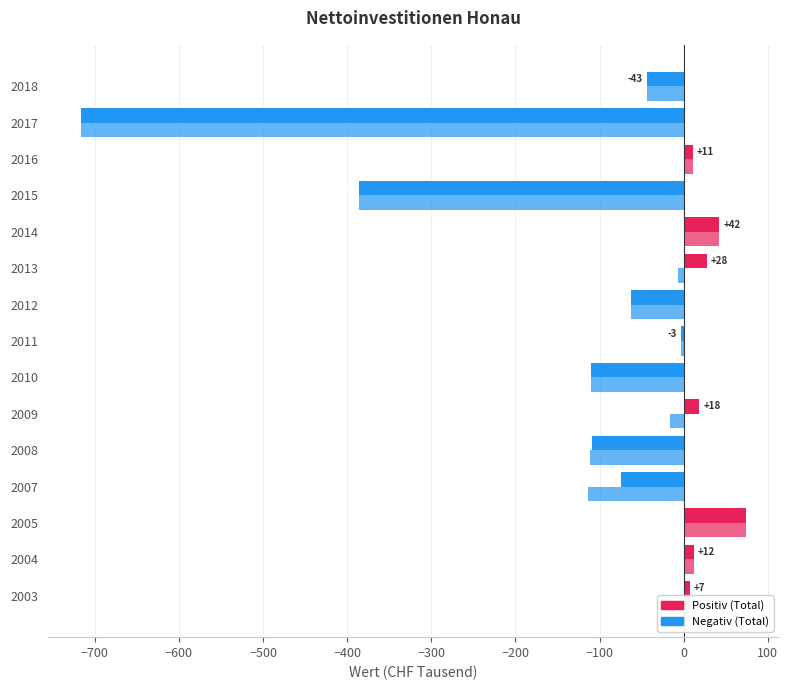

Count the number of categories in the chart.

15